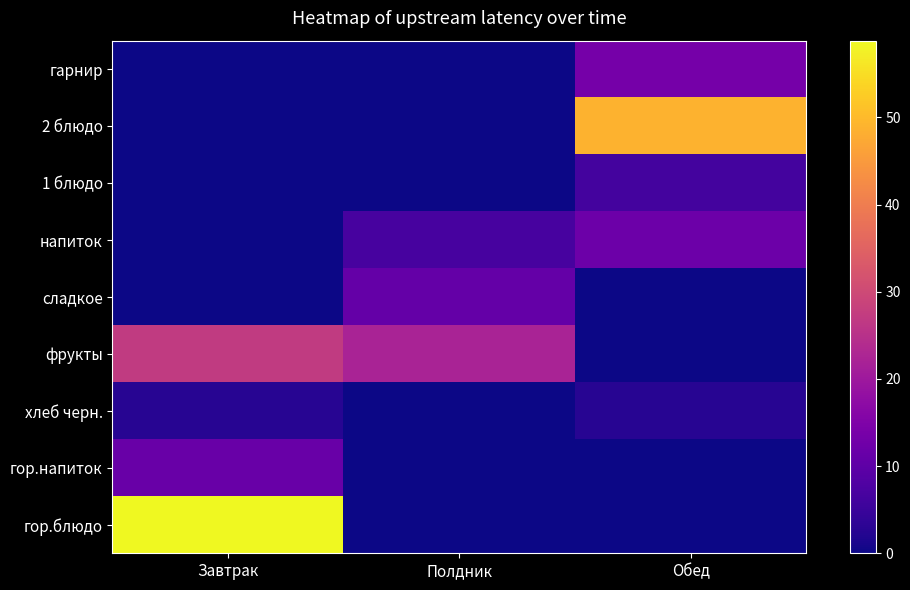

Rank the series by their maximum value, from highest to lowest.

гор.блюдо, 2 блюдо, фрукты, гарнир, напиток, гор.напиток, сладкое, 1 блюдо, хлеб черн.